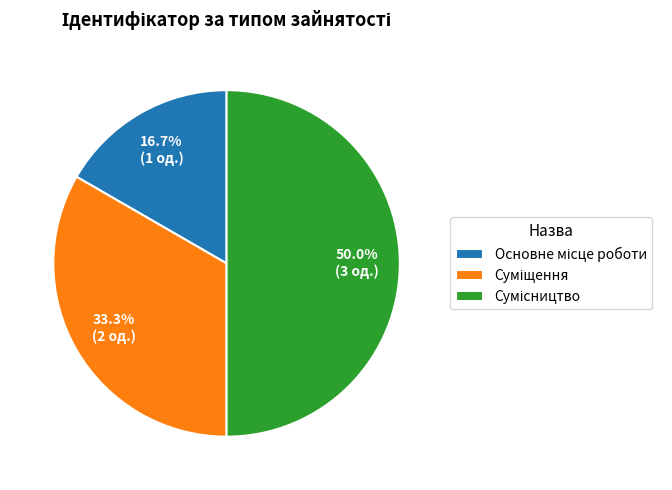

Is there any slice that represents more than half of the pie?

No